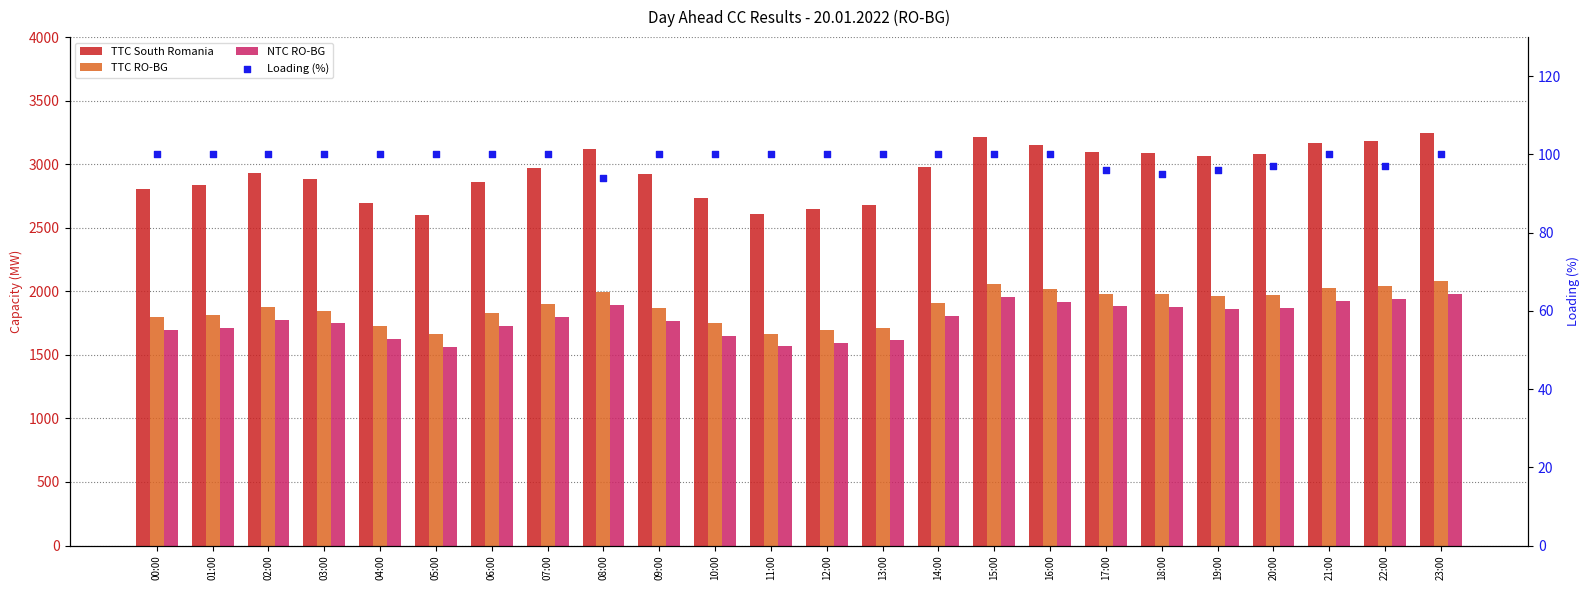

Which series reaches the maximum Y coordinate?

TTC South Romania